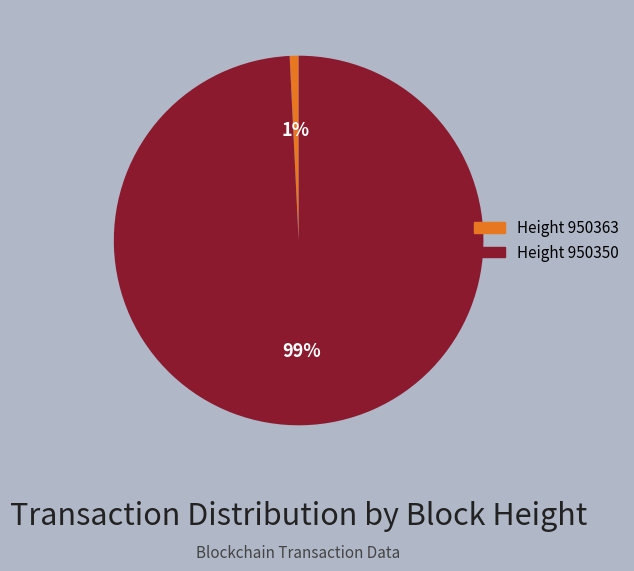

To the nearest percent, what is the average slice percentage?

50%